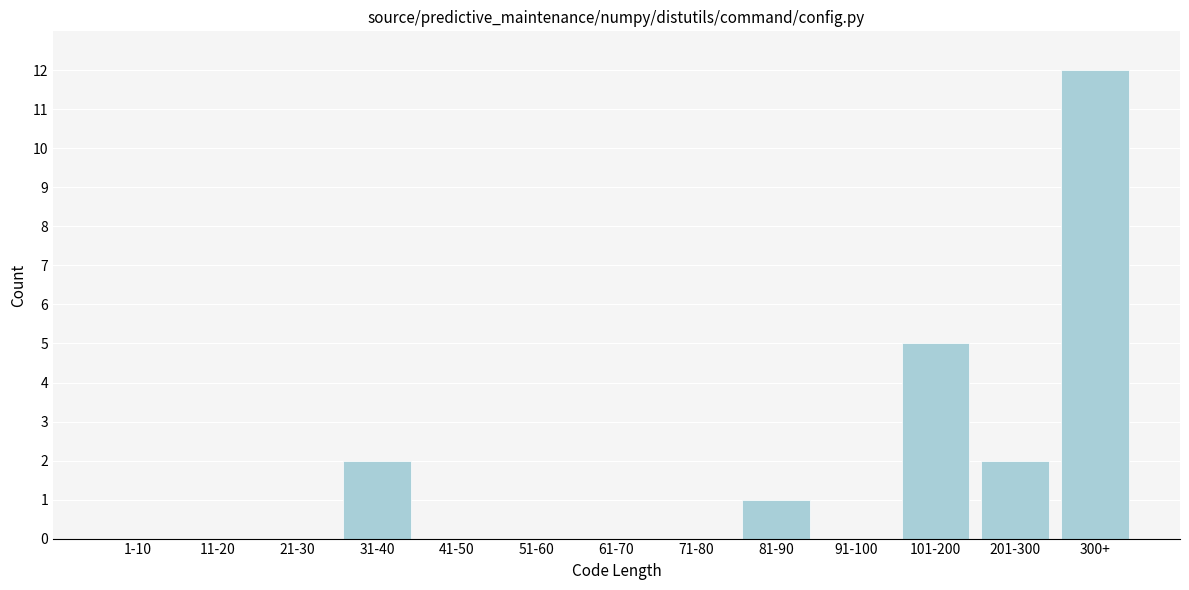

Reading left to right, transcribe all the data shown in this chart.

1-10=0	11-20=0	21-30=0	31-40=2	41-50=0	51-60=0	61-70=0	71-80=0	81-90=1	91-100=0	101-200=5	201-300=2	300+=12